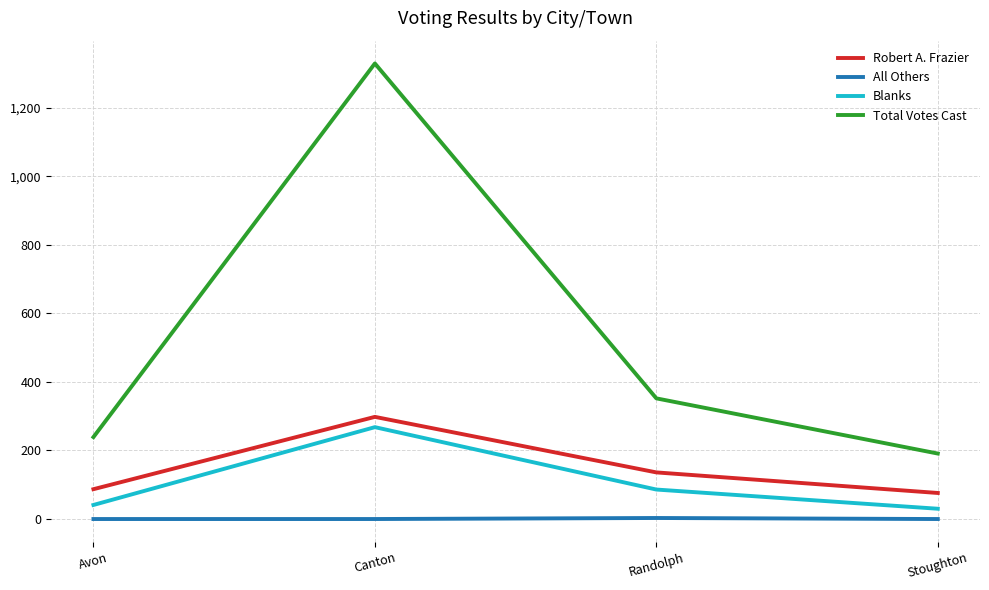

How many data points in Blanks are less than 86?

2